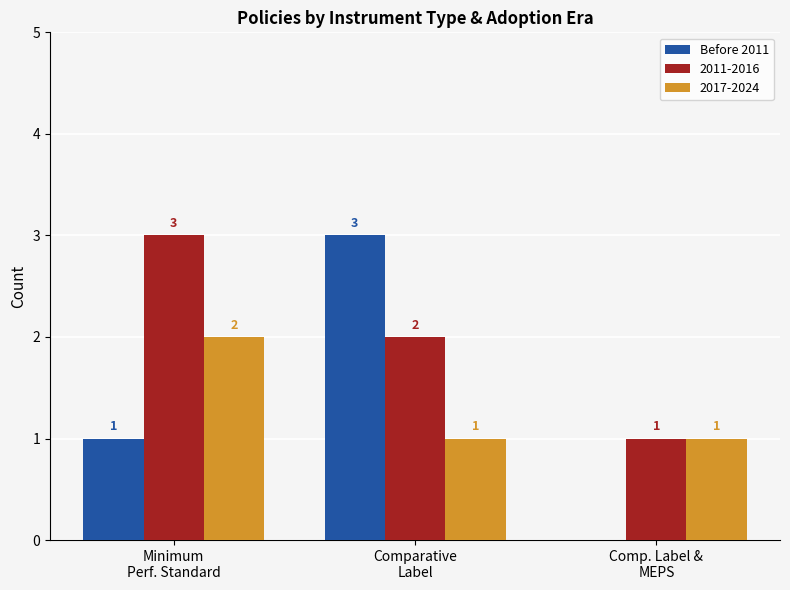

What is the sum of all 2017-2024 values?

4